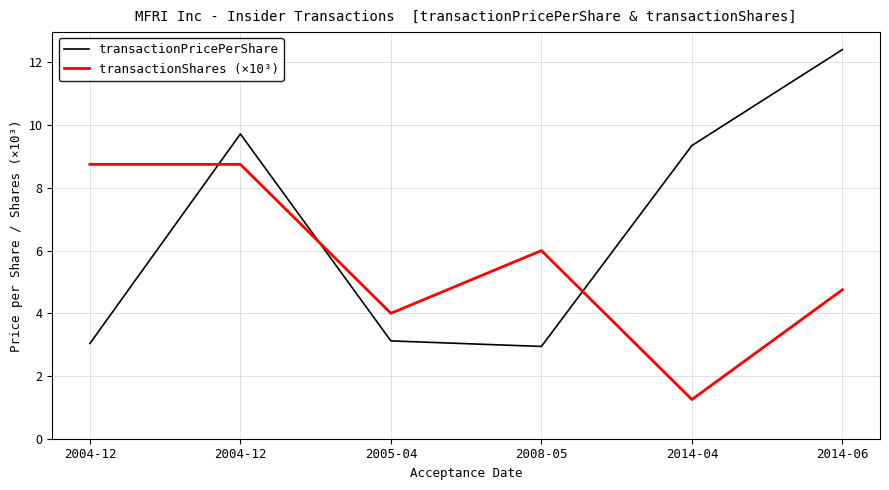

At 2014-06, list the series in order from smallest to largest.

transactionShares (×10³), transactionPricePerShare